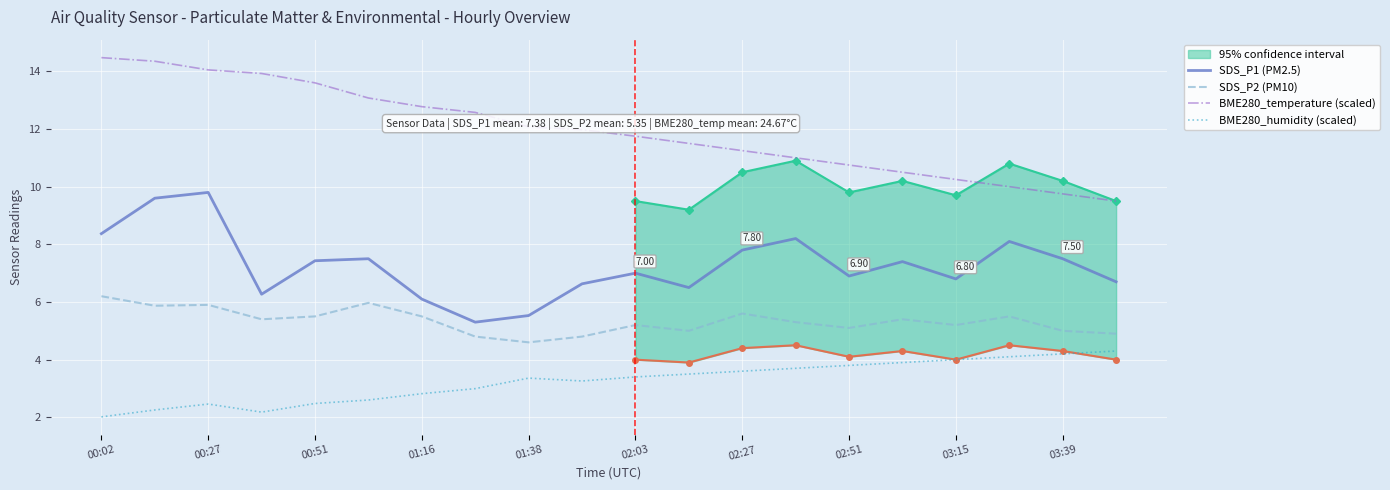

What is the smallest value displayed?

2.0